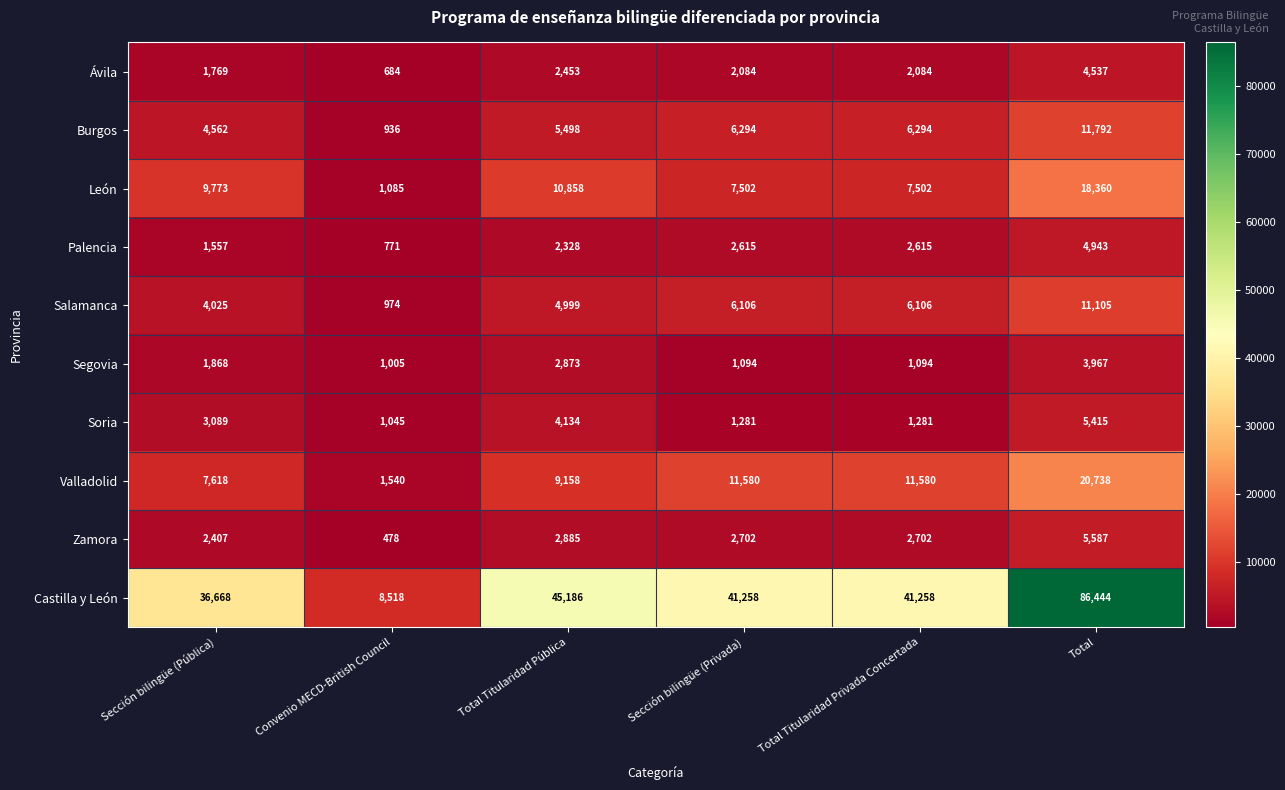

Which category has the lowest value across all series?

Convenio MECD-British Council